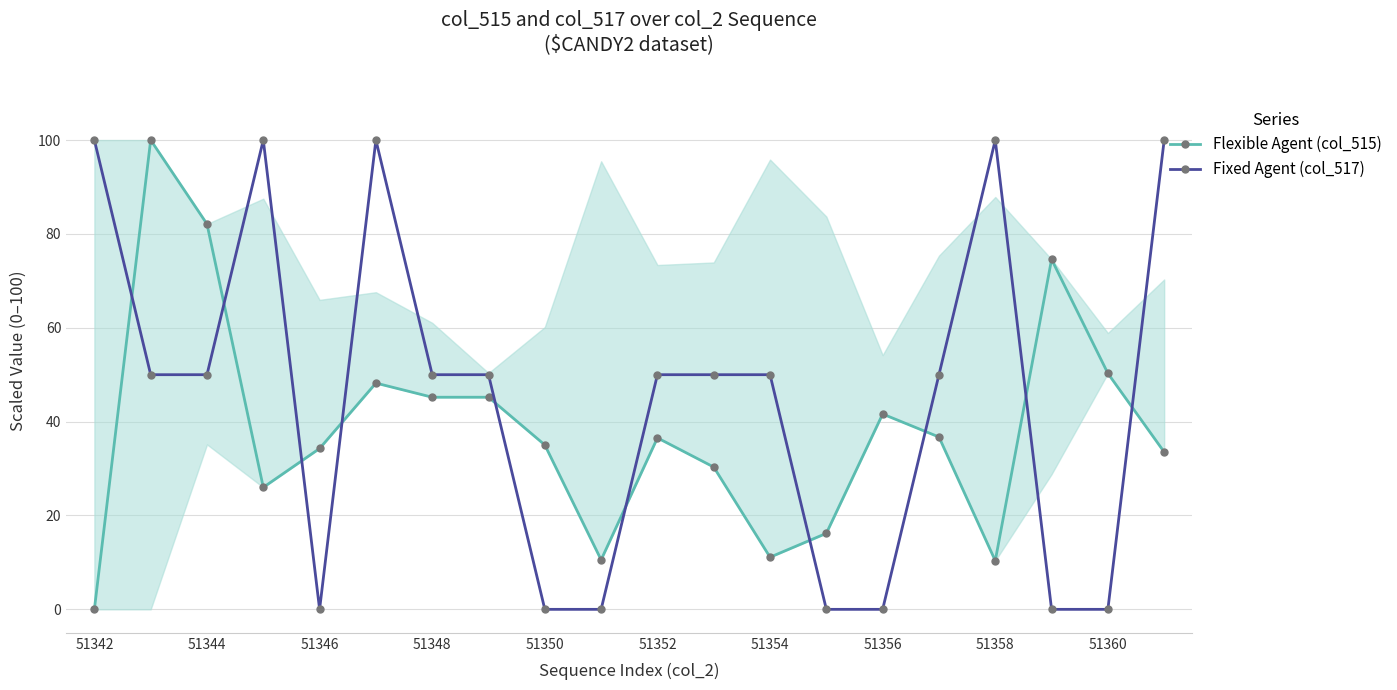

True or false: Fixed Agent (col_517) has more than 1 points higher than both neighbors.

True